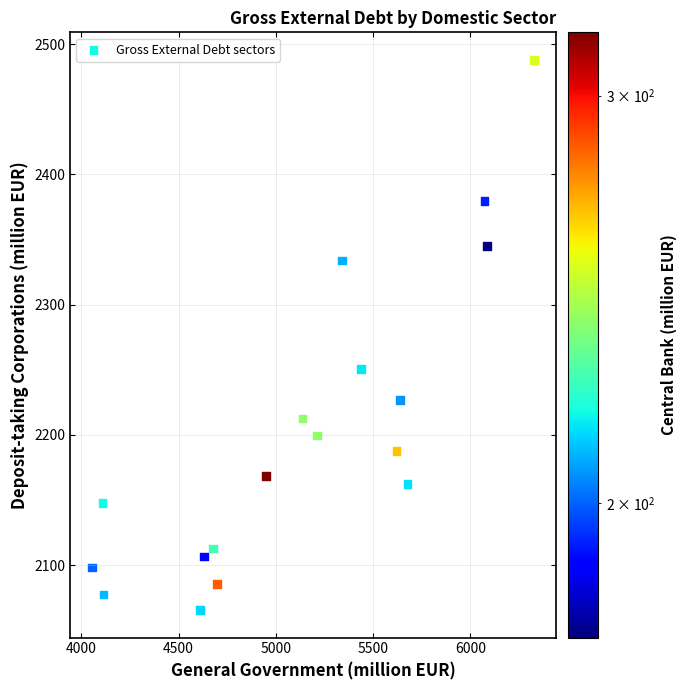

What Y value in the scatter plot is closest to 2276?

2250.8